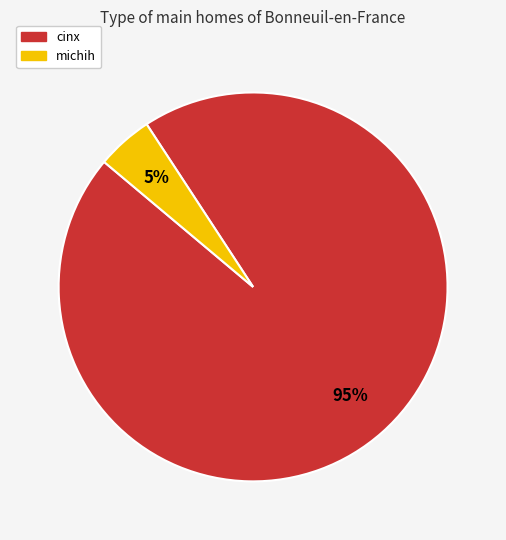

Is there a majority slice in this chart?

Yes